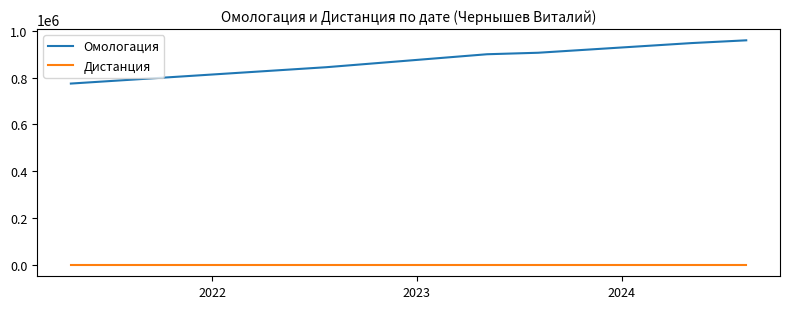

What is the maximum value shown in the chart?

959206